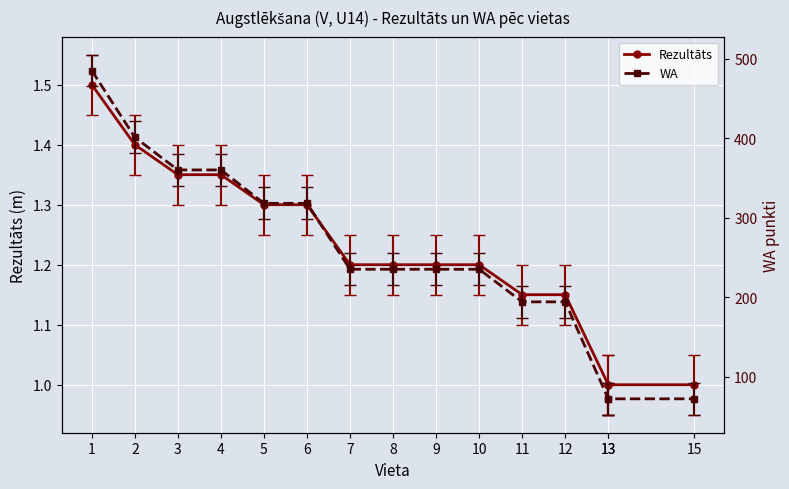

Rank the categories by Rezultāts value from lowest to highest.

13, 13, 15, 11, 12, 7, 8, 9, 10, 5, 6, 3, 4, 2, 1